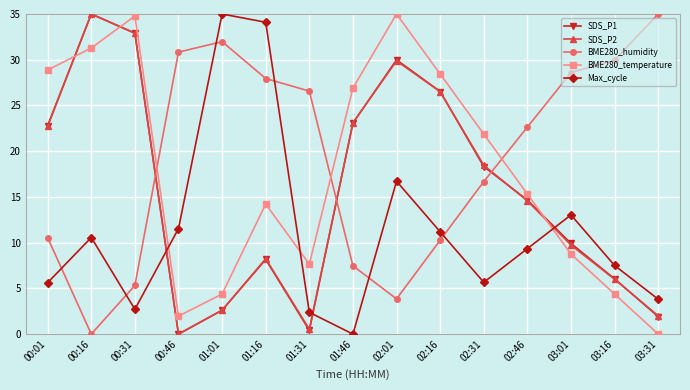

What is the spread (max minus min) of values at 03:01?

19.8